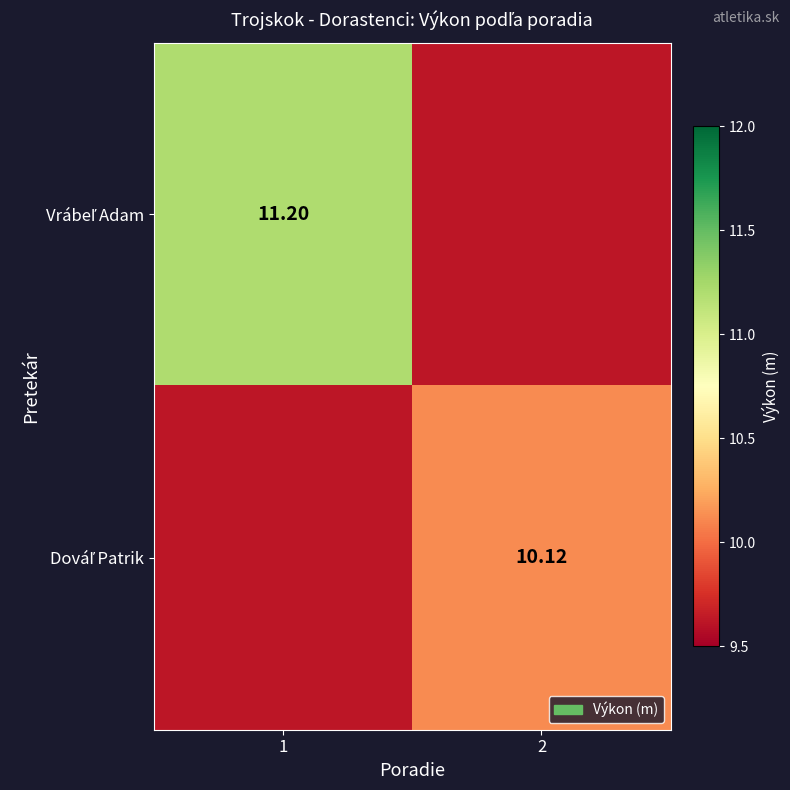

What is the difference between the maximum and minimum values in the Dováľ Patrik series?

0.5